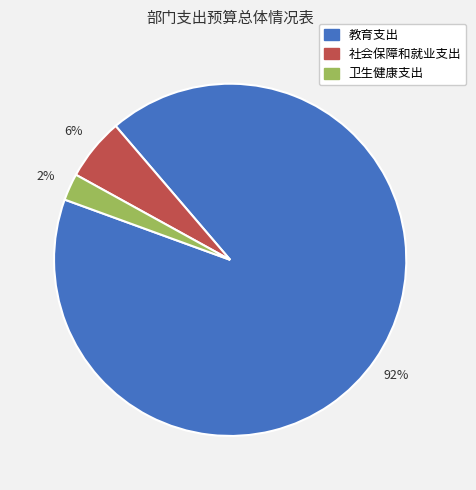

True or false: 卫生健康支出 accounts for 9% of the total.

False